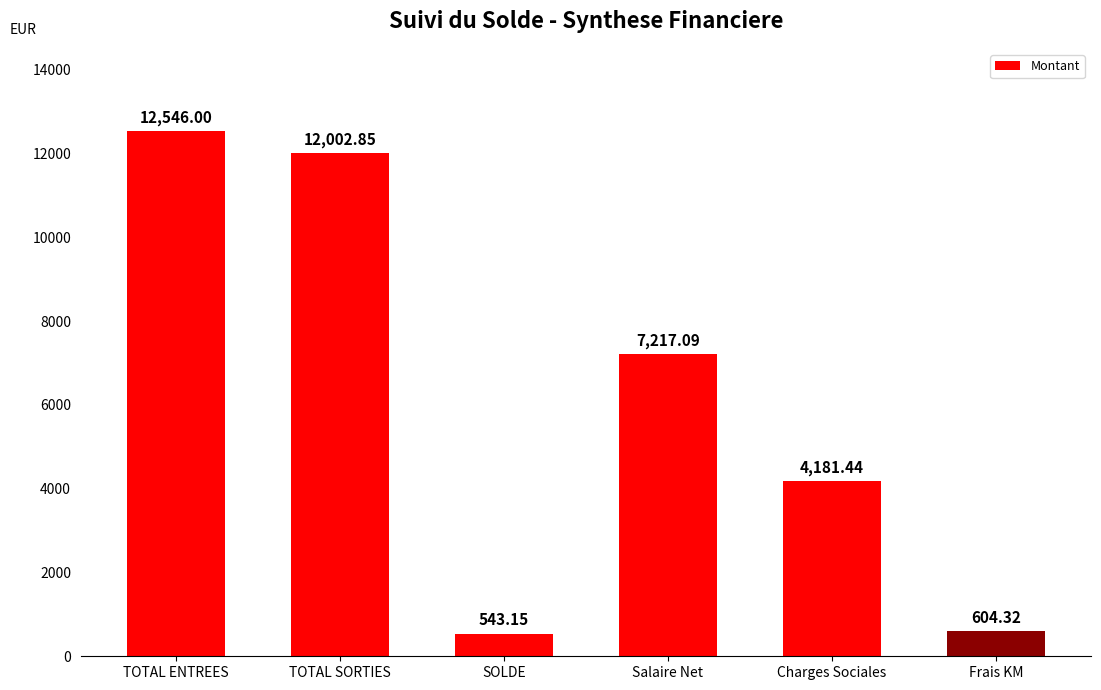

Does the chart contain stacked bars?

No